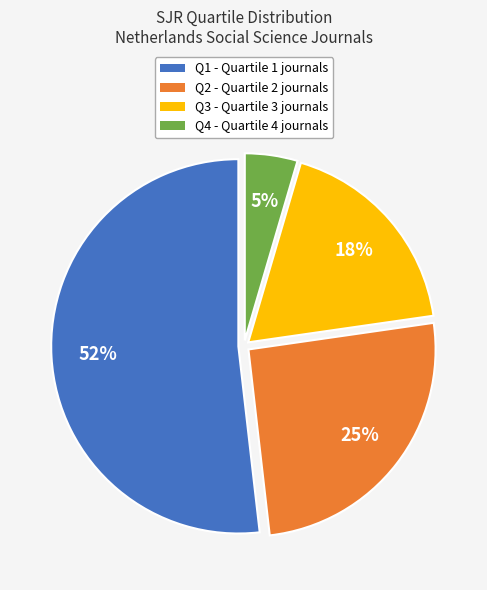

Do Q2 and Q3 together represent more than half of the pie?

No